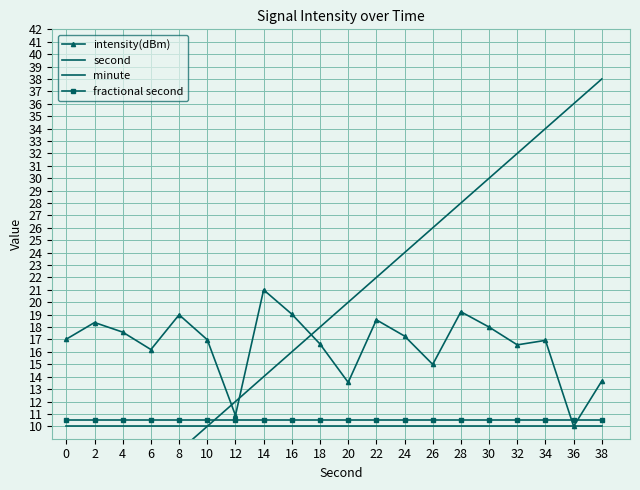

What is the difference between the highest and lowest values at 6?

10.2